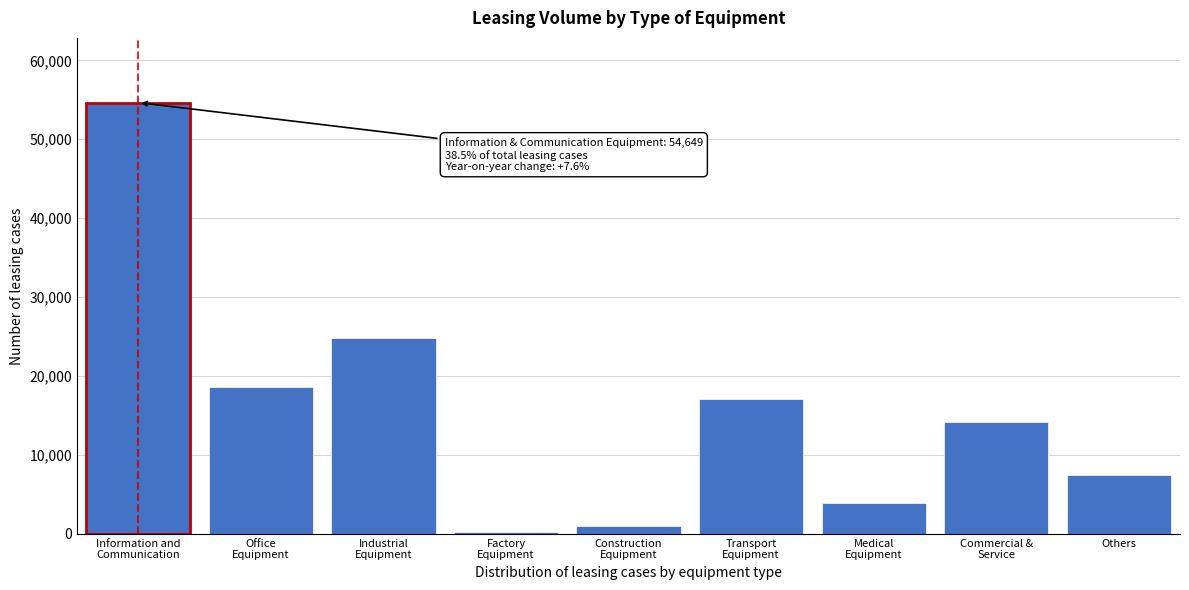

Reading left to right, transcribe all the data shown in this chart.

54649	18666	24876	252	1036	17060	3912	14123	7433